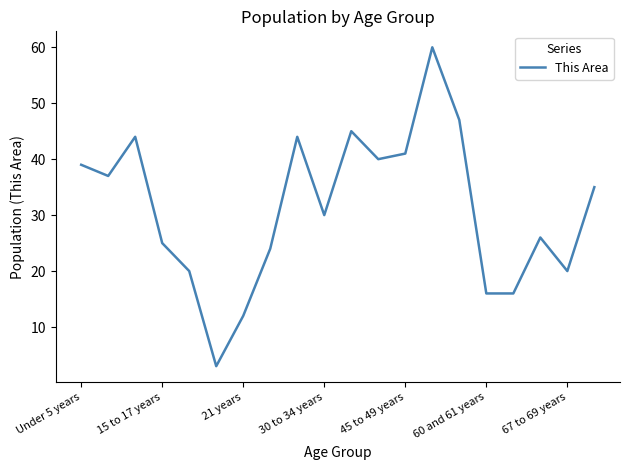

What is the difference between the maximum and minimum values?

57